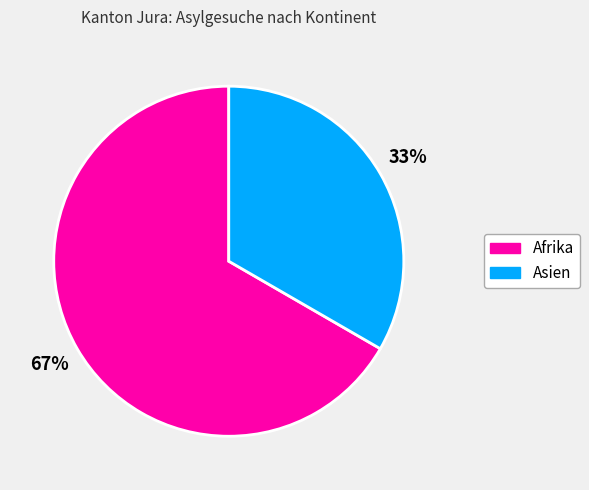

Is it true that Afrika is 61% of the pie?

False